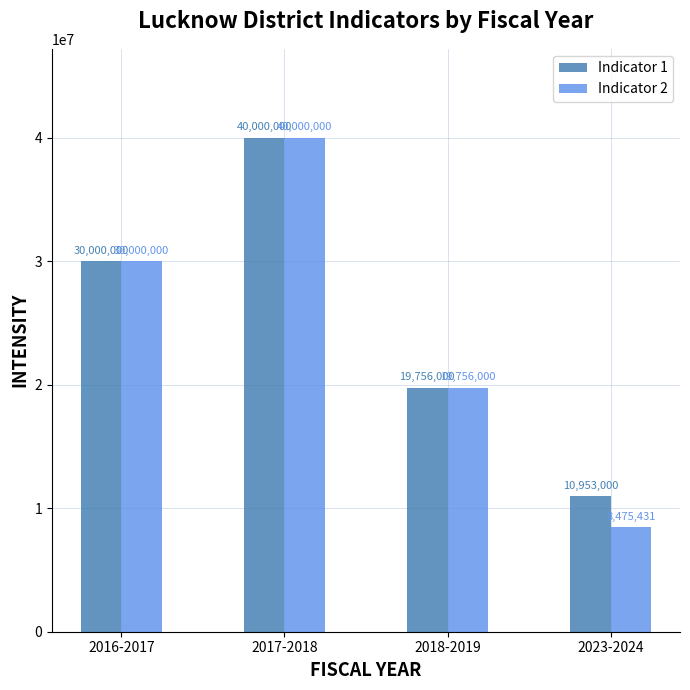

At which label does Indicator 1 reach its minimum?

2023-2024